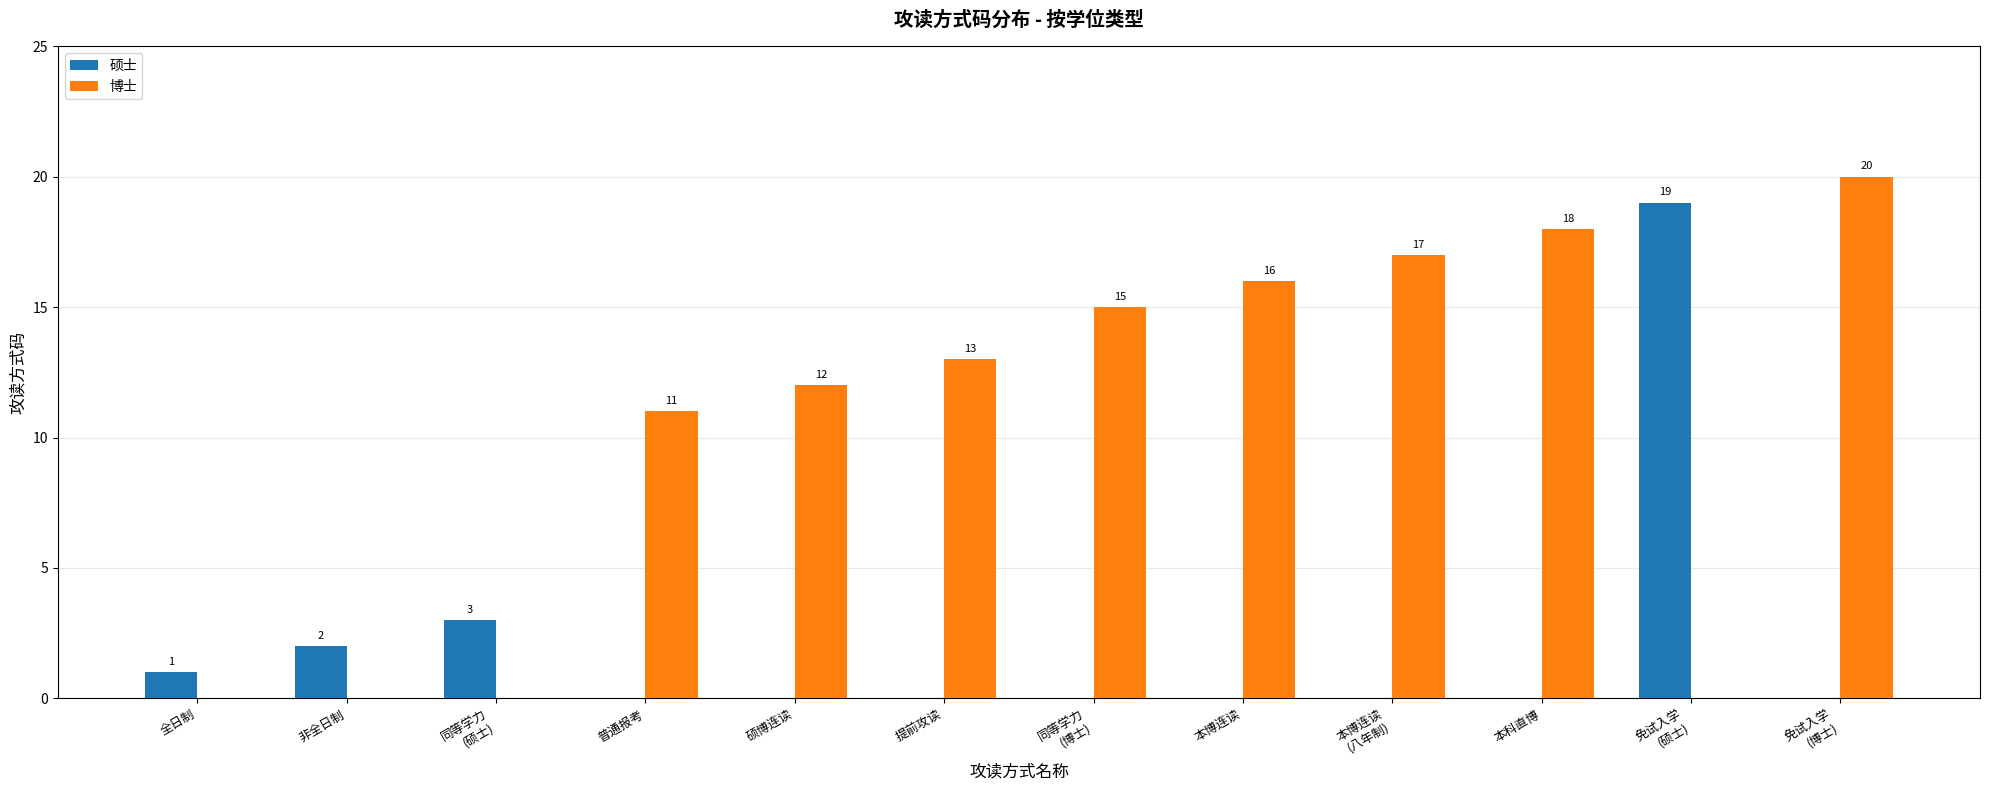

How many data points in 硕士 are above 0?

4